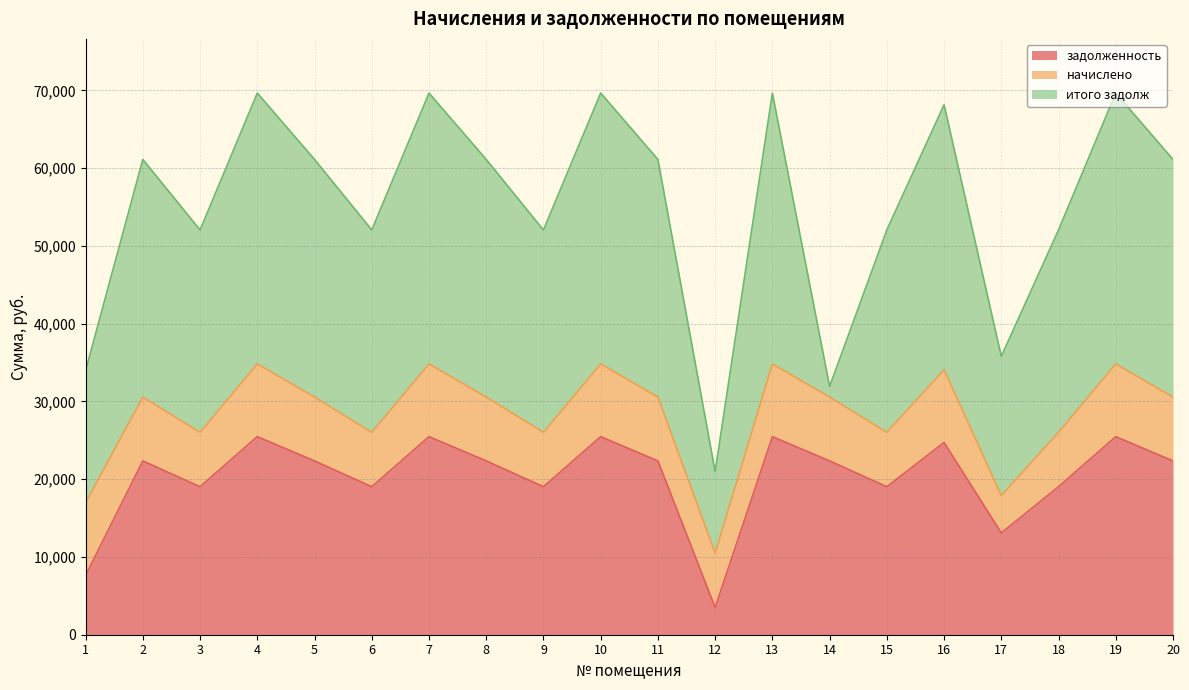

What is the average value of the начислено series?

8076.0